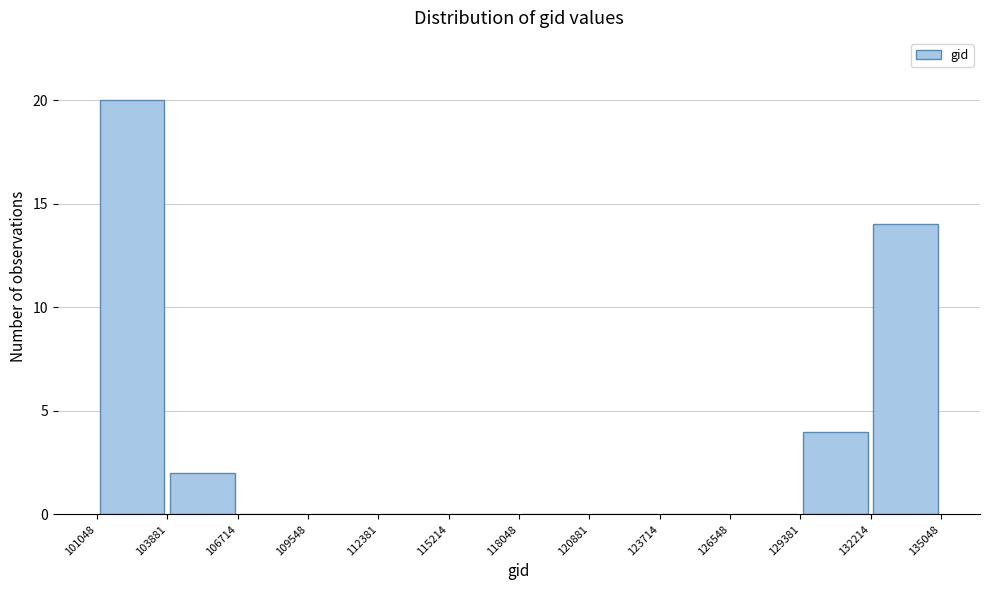

Which range on the x-axis has the tallest bar?

101048 to 103881